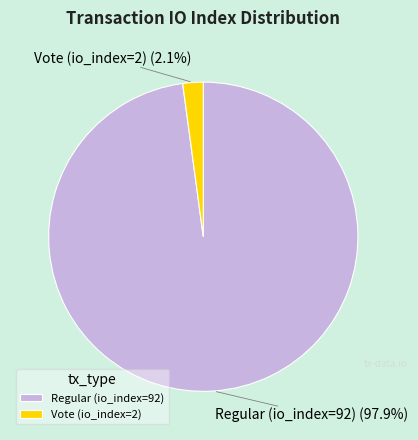

Do Regular (io_index=92) and Vote (io_index=2) together represent more than half of the pie?

Yes